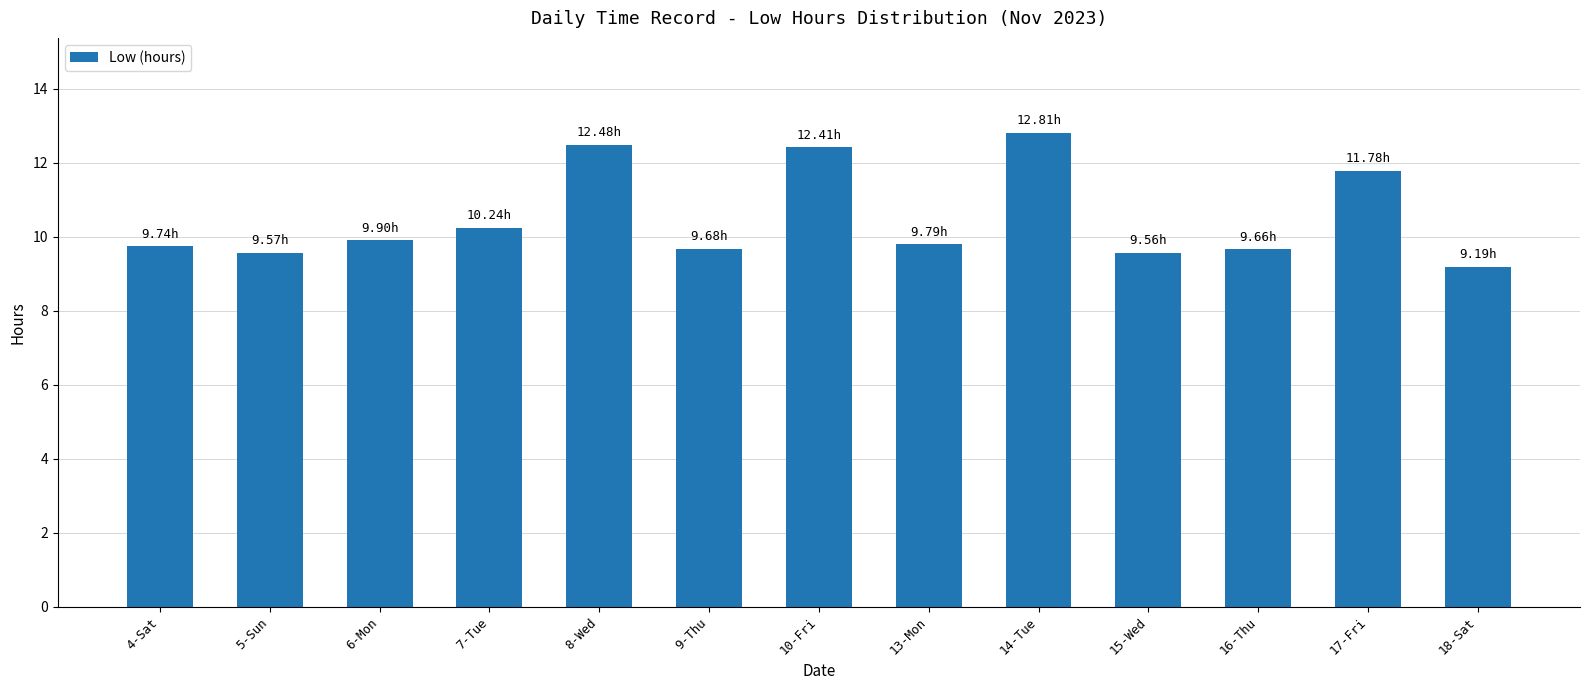

Approximately how many times larger is the value at 6-Mon compared to 18-Sat?

1.1